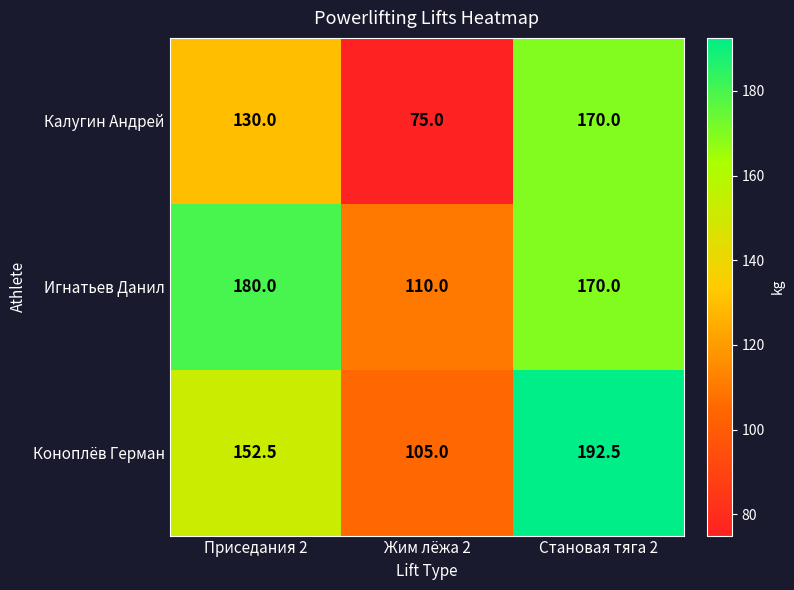

At which category is the sum across all series the highest?

Становая тяга 2